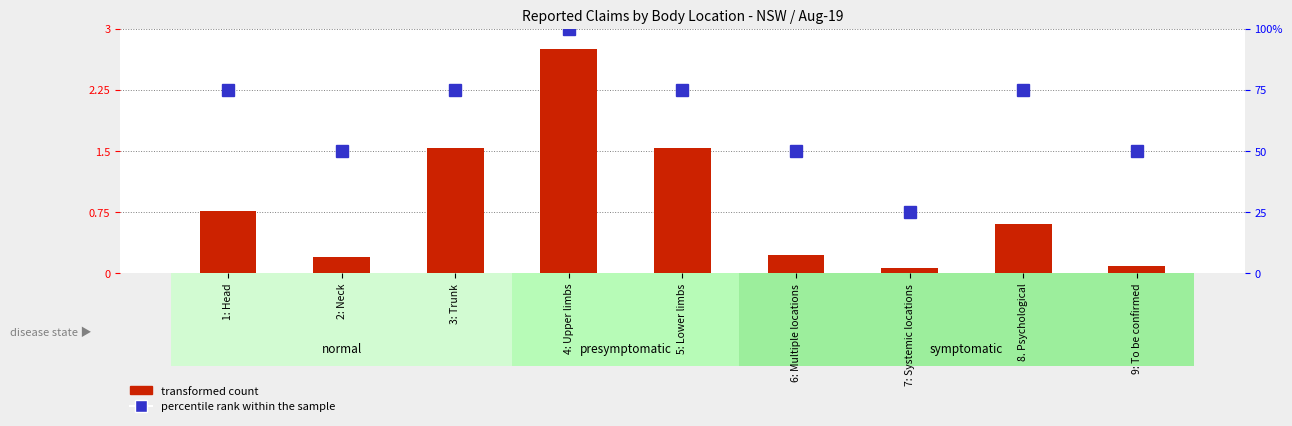

At which category is the sum across all series the highest?

4: Upper limbs